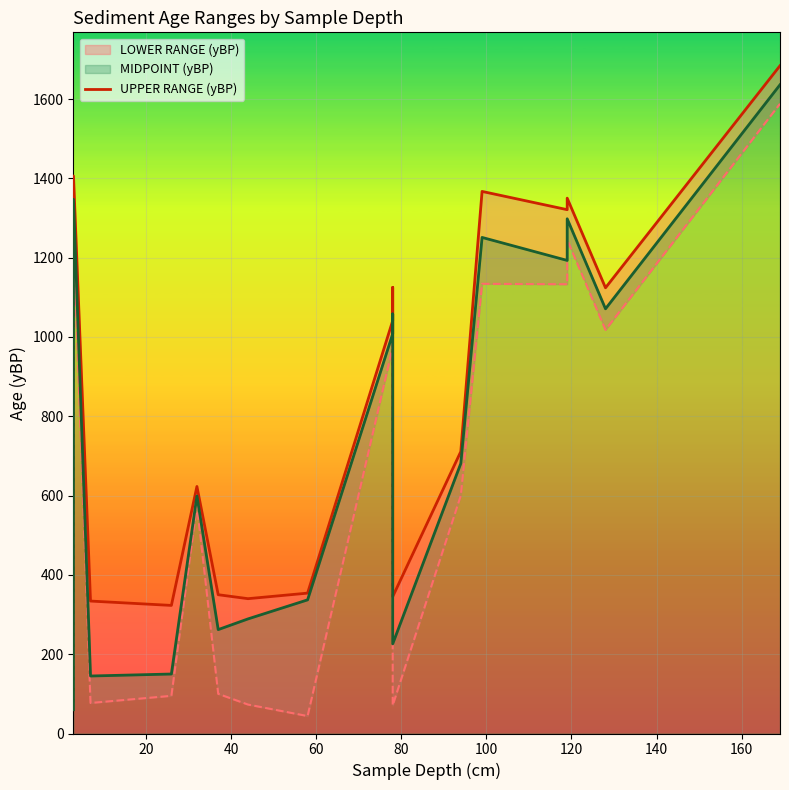

What is the average value?

815